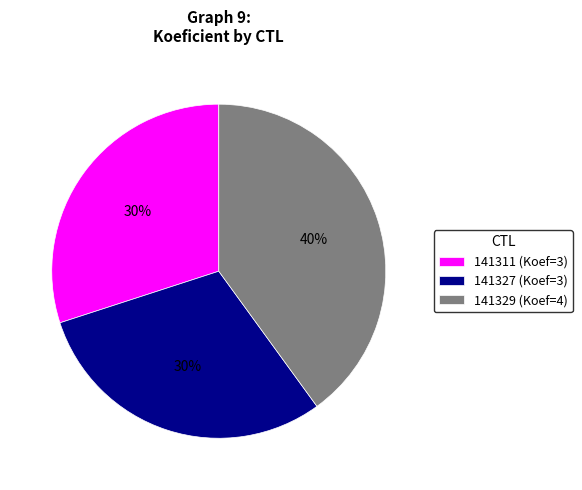

Combined, do 141327 (Koef=3) and 141329 (Koef=4) account for over 50%?

Yes